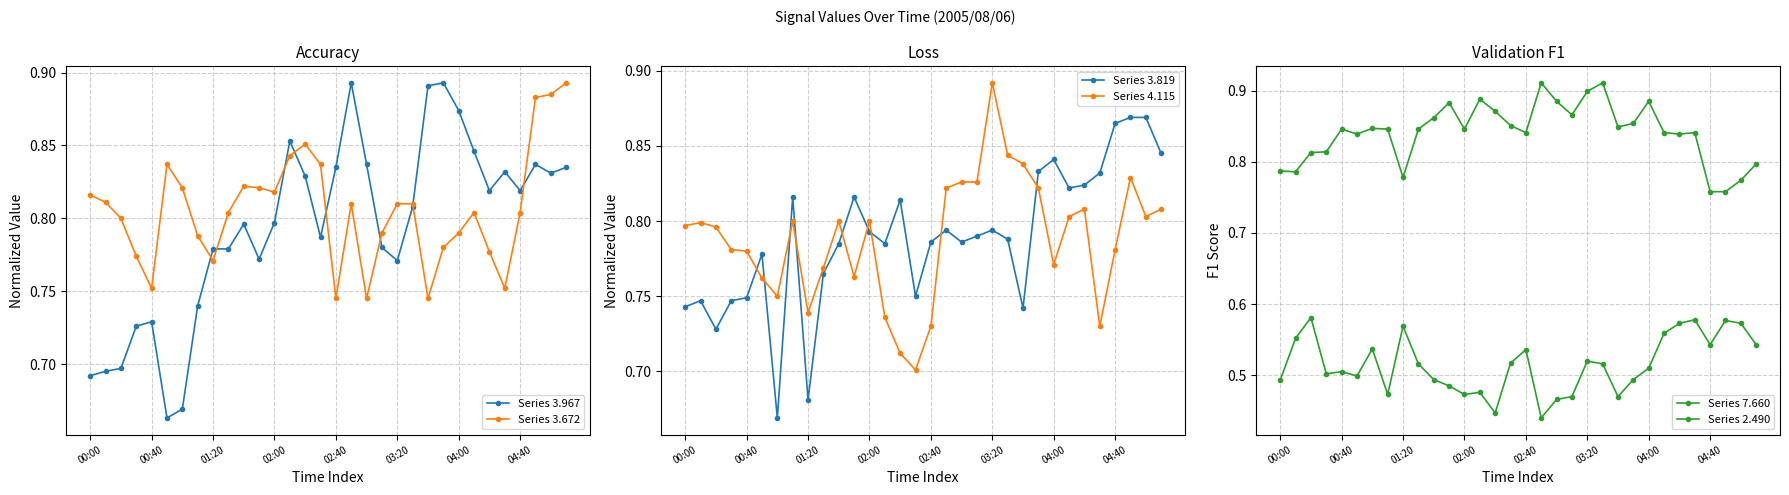

How many interior local peaks does the Series 3.819 series have?

8